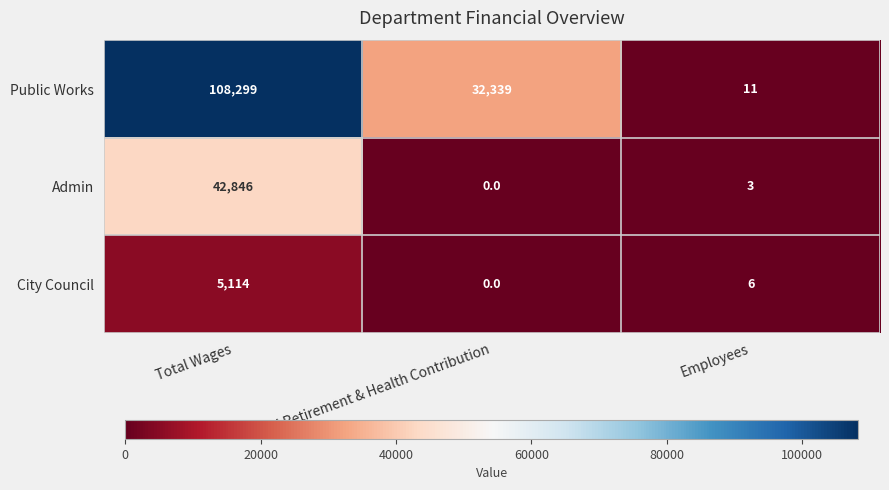

Which series has the widest spread of values?

Public Works